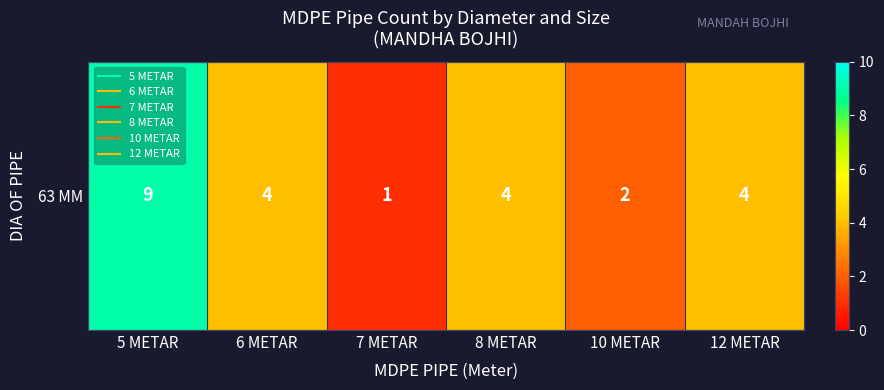

Rank the categories by value from lowest to highest.

7 METAR, 10 METAR, 6 METAR, 8 METAR, 12 METAR, 5 METAR